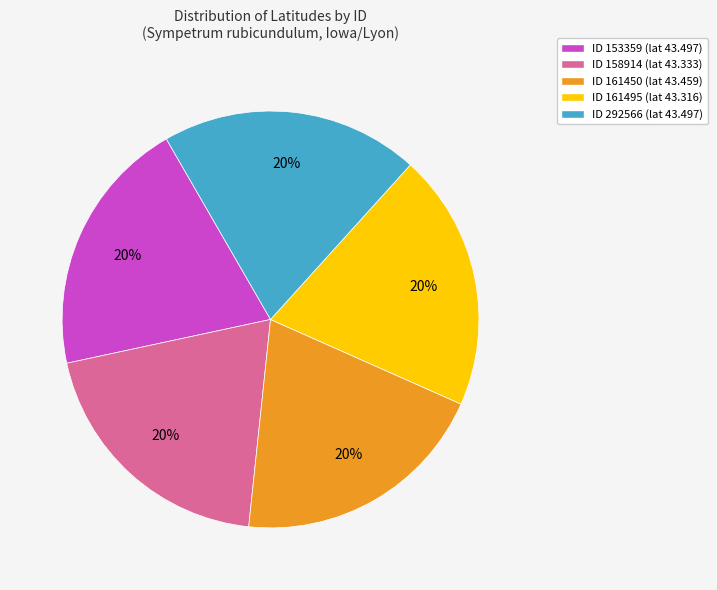

Is there a majority slice in this chart?

No